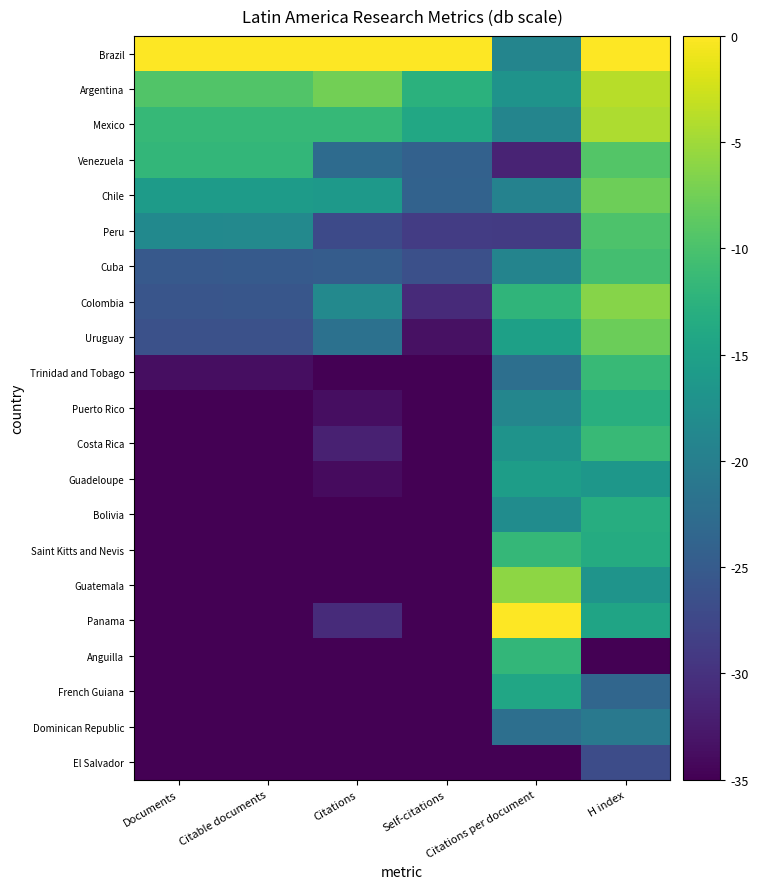

Rank the series at Citations per document from highest to lowest value.

Panama, Guatemala, Saint Kitts and Nevis, Anguilla, Colombia, French Guiana, Uruguay, Guadeloupe, Argentina, Costa Rica, Bolivia, Puerto Rico, Brazil, Mexico, Cuba, Chile, Trinidad and Tobago, Dominican Republic, Peru, Venezuela, El Salvador